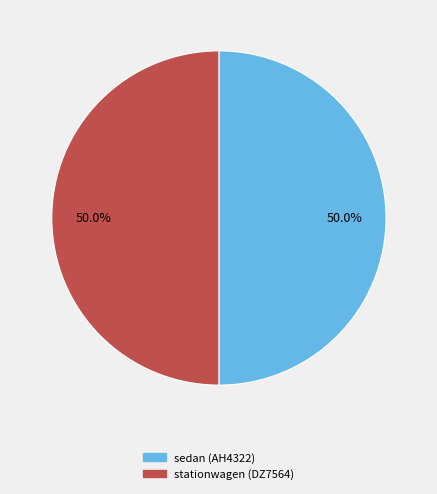

How much of the chart is everything except sedan (AH4322)?

50.1%